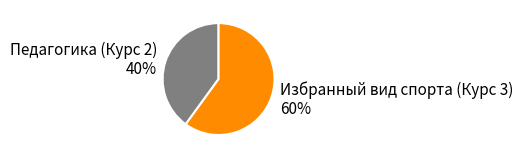

Do Избранный вид спорта (Курс 3) and Педагогика (Курс 2) together represent more than half of the pie?

Yes